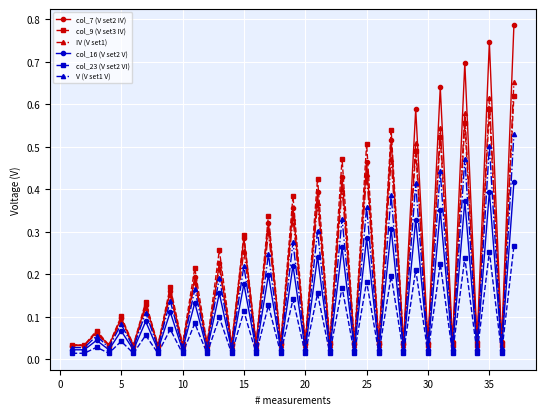

True or false: col_9 (V set3 IV) has more than 1 interior local peaks.

True